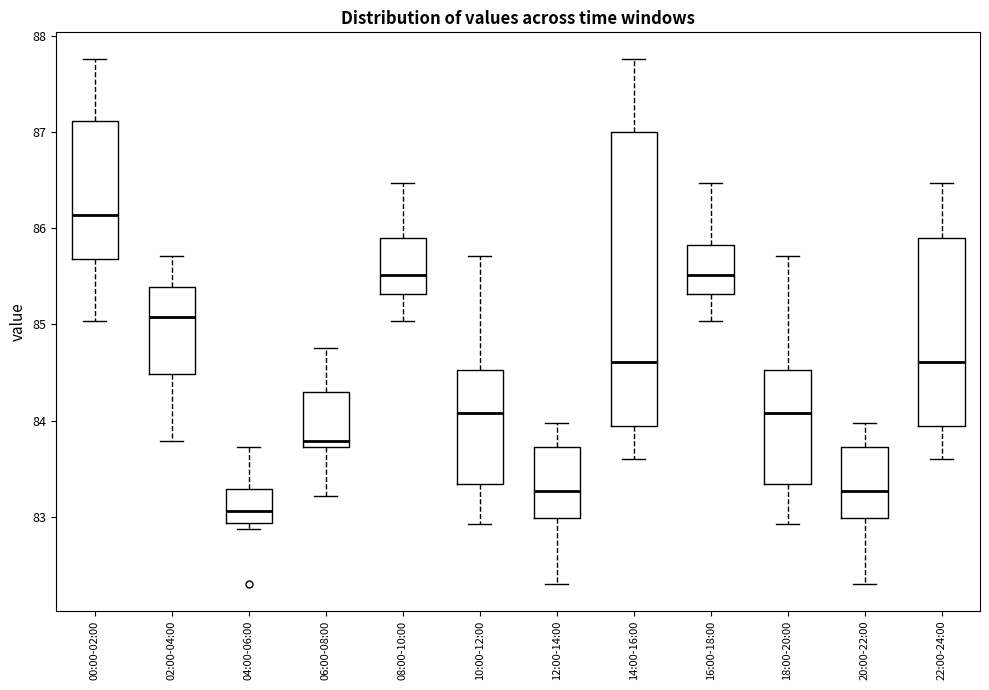

Where does the median line of the box for 14:00-16:00 sit on the y-axis? The values are not printed on the chart, so give them approximately, as read against the axis.

84.6